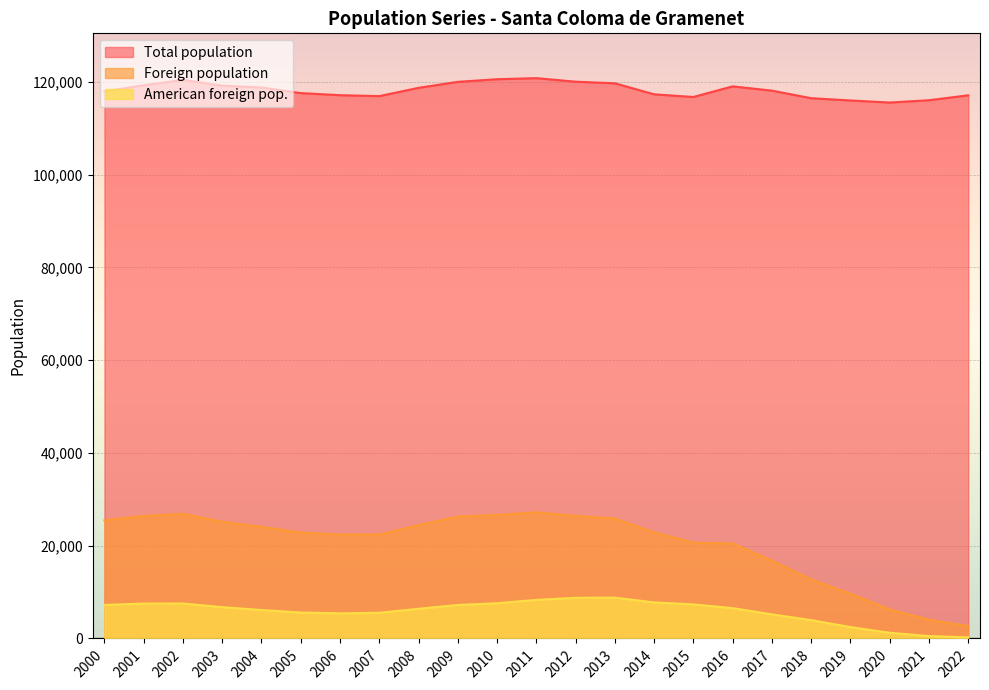

What is the average value of the Foreign population series?

20372